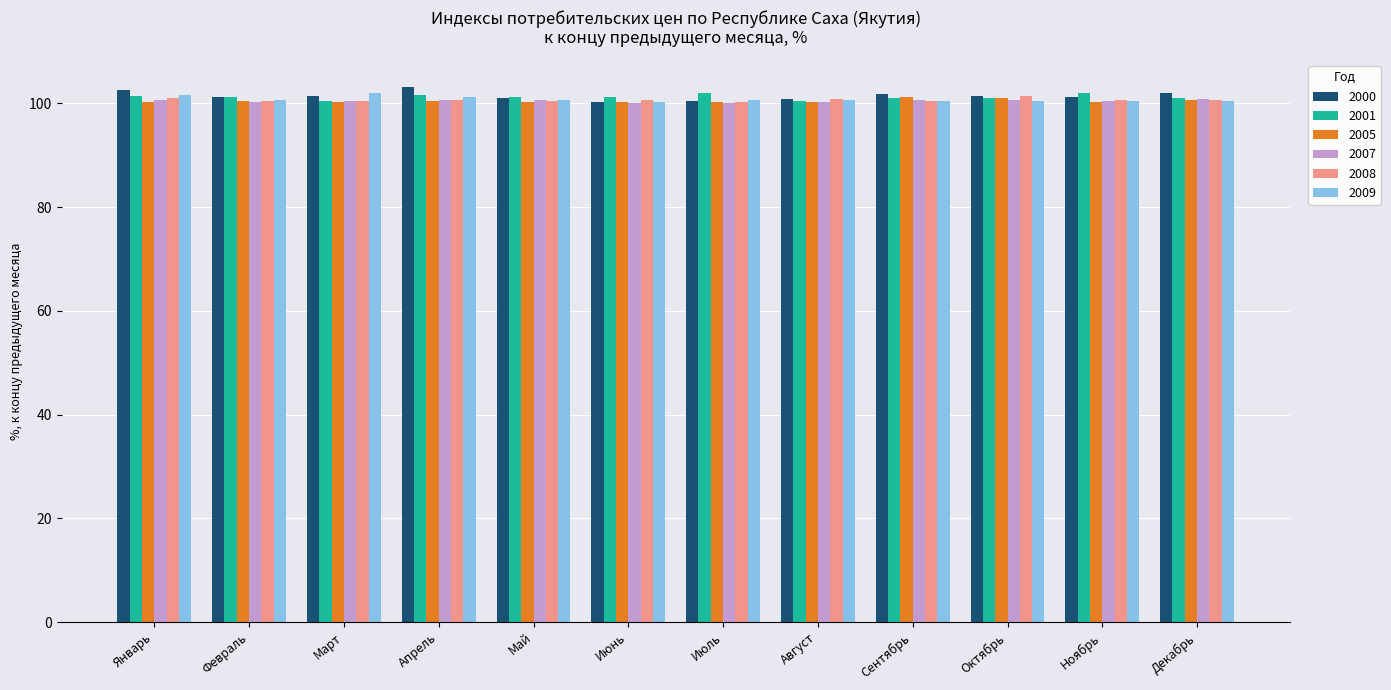

What is the sum of all 2000 values?

1217.4